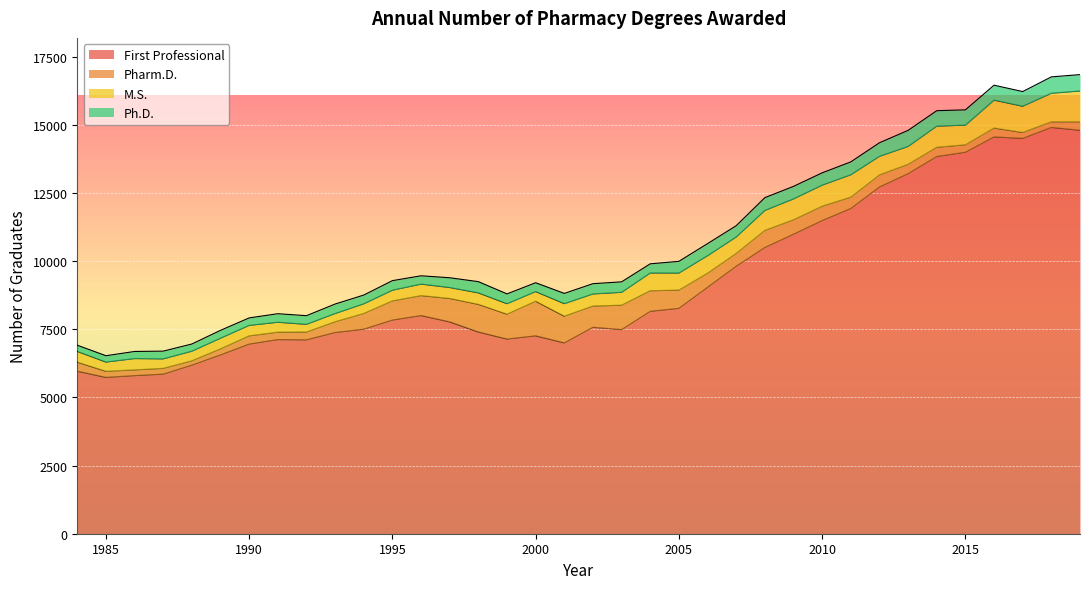

How many intersections are there between Ph.D. and Pharm.D.?

5